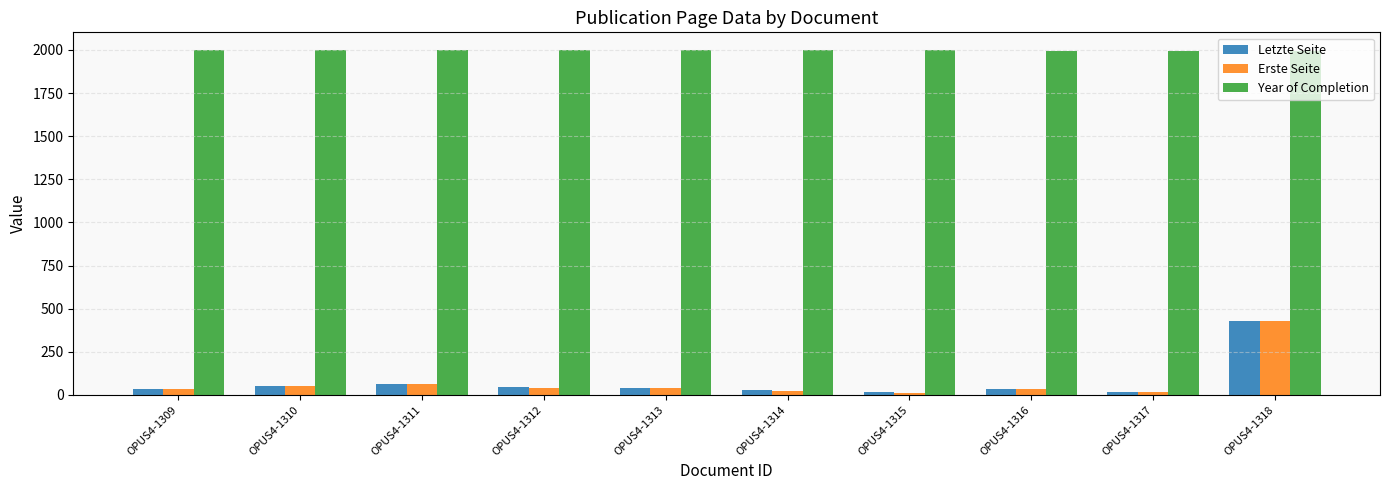

At which label does Letzte Seite reach its peak?

OPUS4-1318